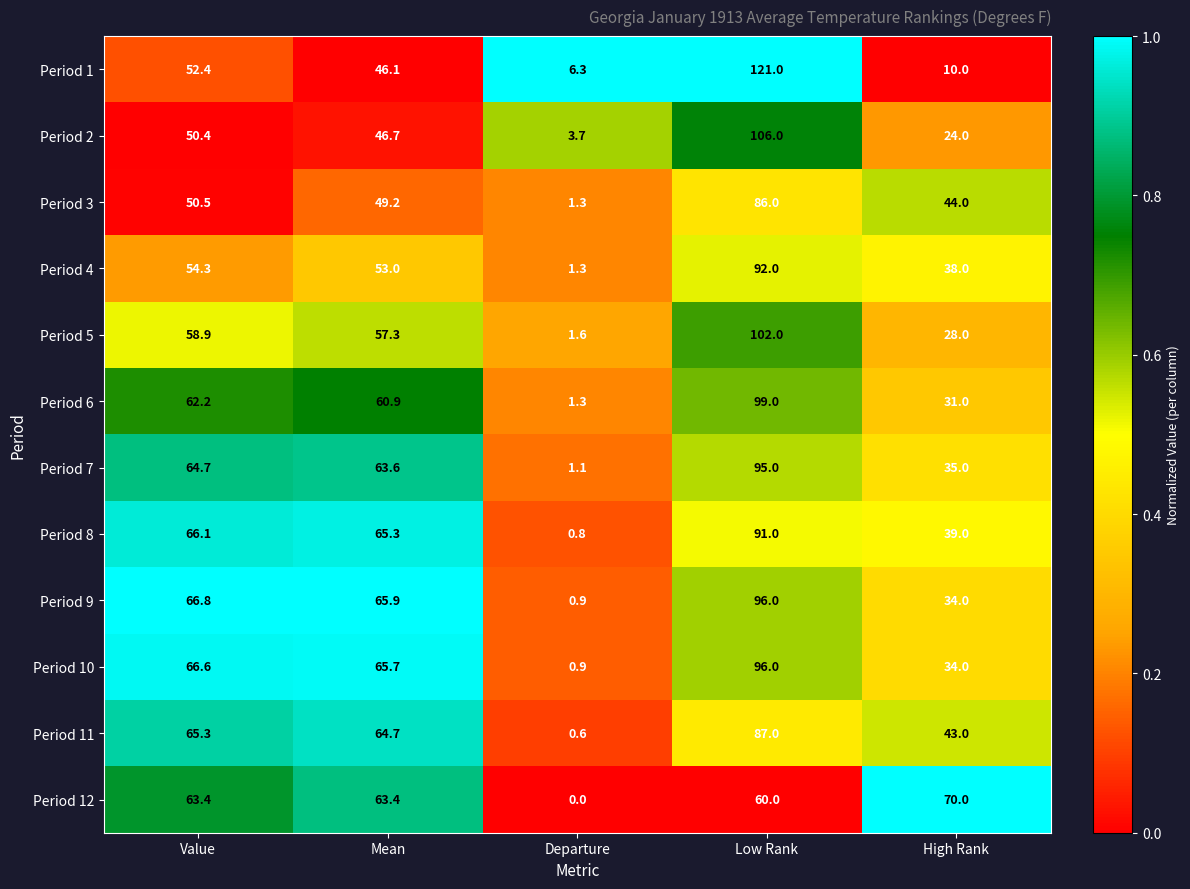

The Period 11 series shows 106.2 at Value. True or false?

False